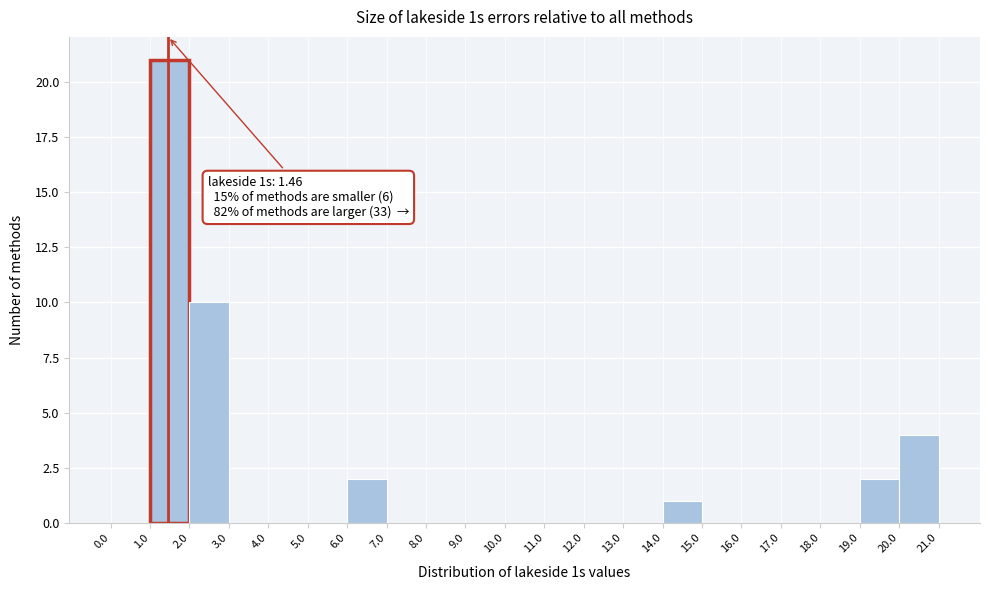

Which range on the x-axis has the tallest bar?

1.0 to 2.0